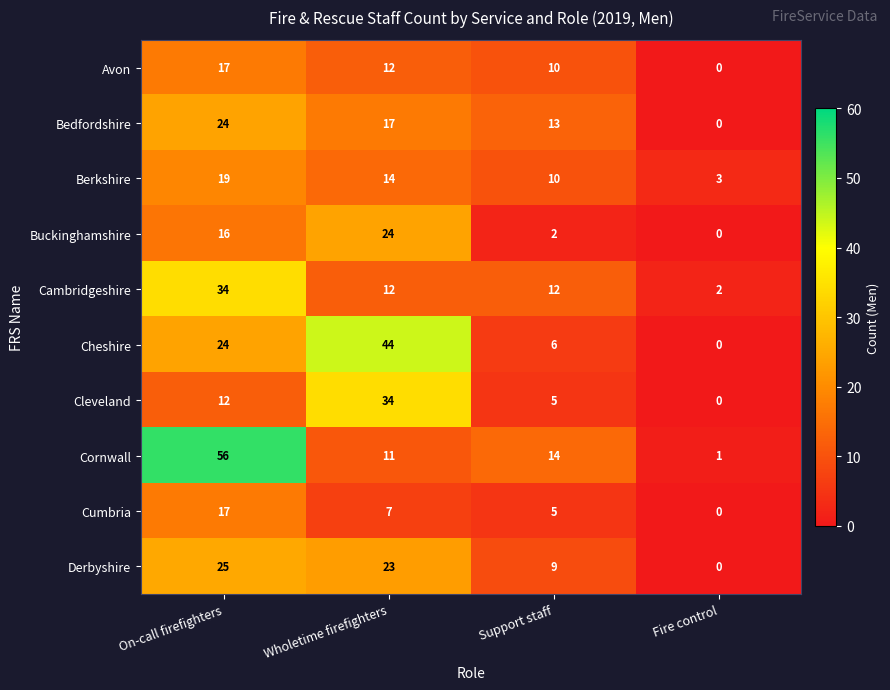

At which label is Avon closest to 8?

Support staff